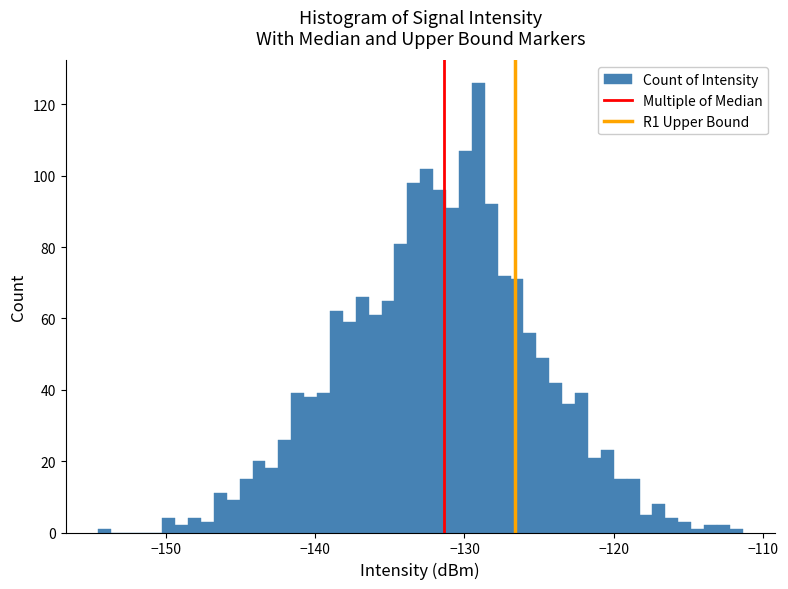

Around what value on the x-axis is the tallest bar? Give the approximate position of its centre, as read against the axis.

-129